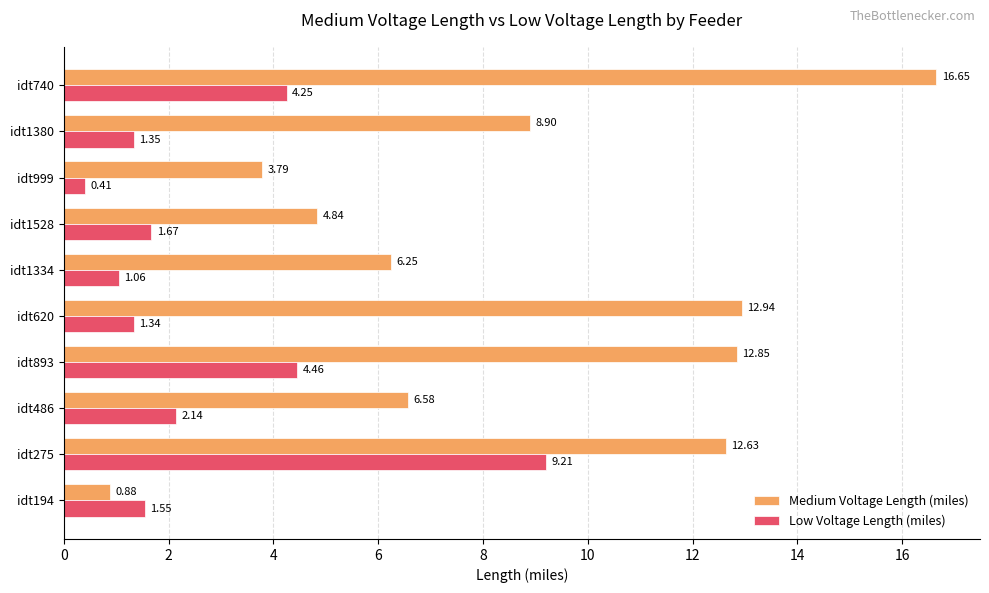

Rank the categories by Medium Voltage Length (miles) value from lowest to highest.

idt194, idt999, idt1528, idt1334, idt486, idt1380, idt275, idt893, idt620, idt740